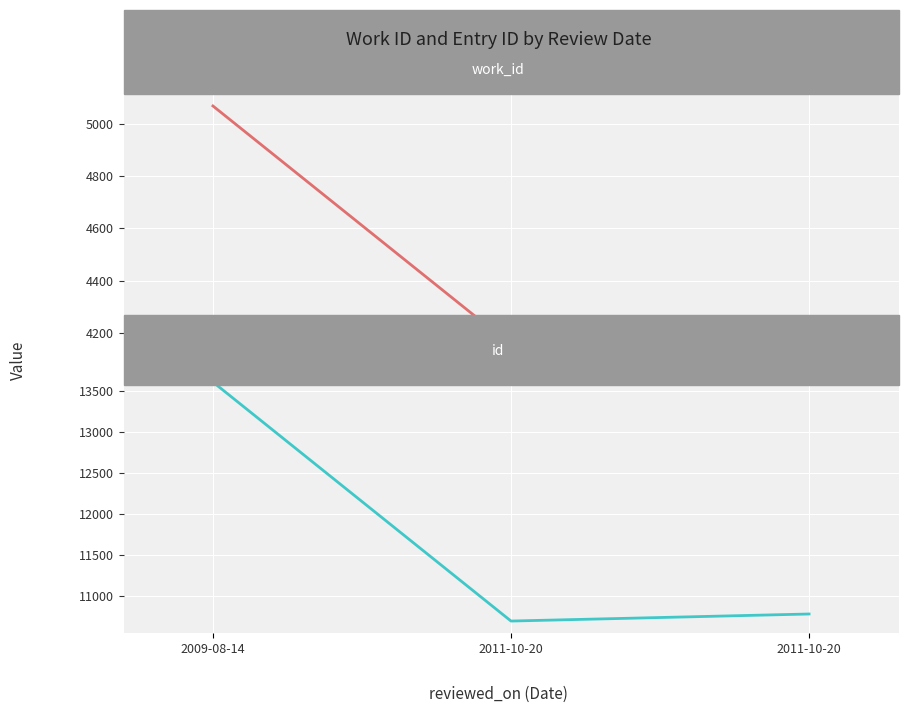

At which category does the chart reach its minimum across all series?

2011-10-20